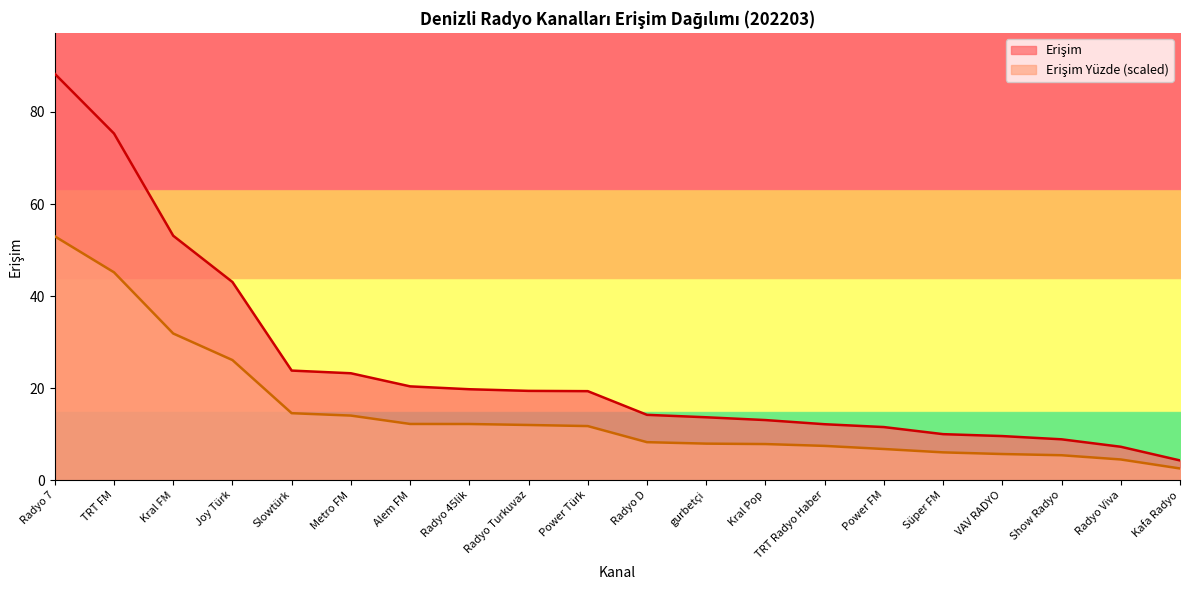

Where is Erişim Yüzde nearest to the value 27?

Joy Türk